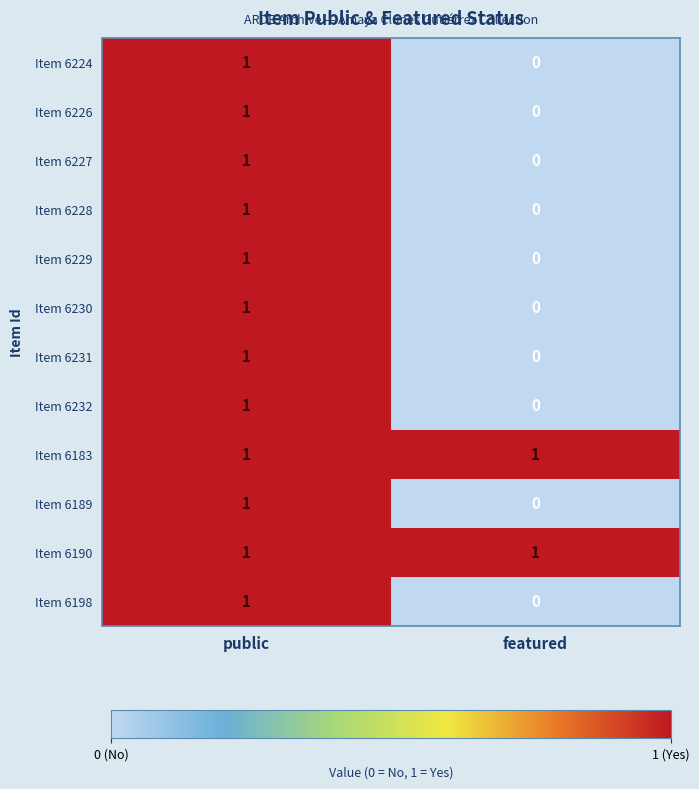

What is the total value across all series at featured?

2